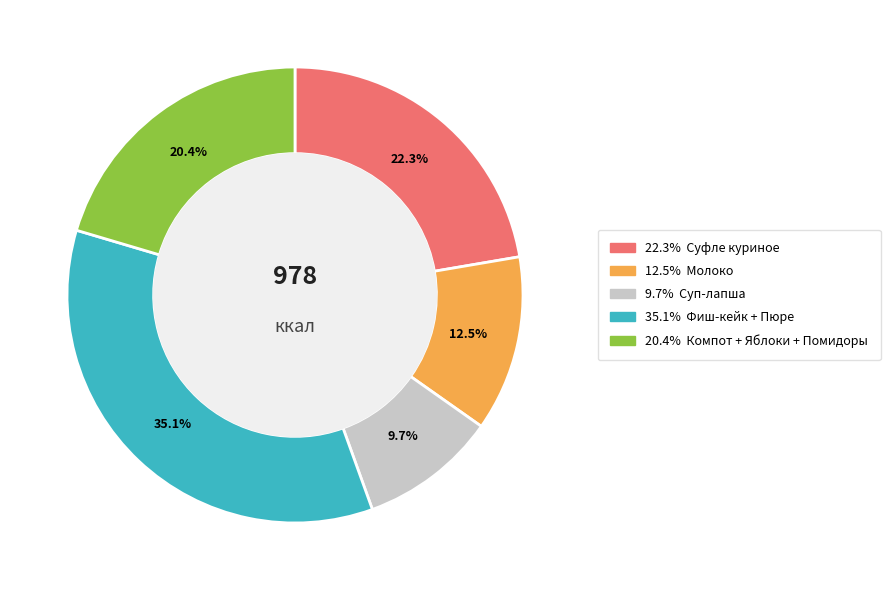

Is there any slice that represents more than half of the pie?

No